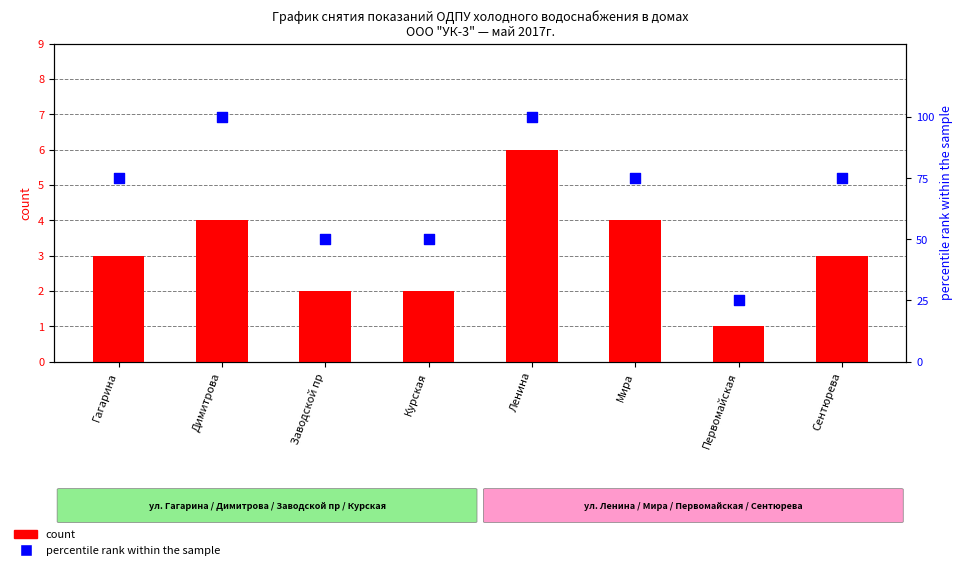

Which series has the widest spread of Y values?

percentile rank within the sample